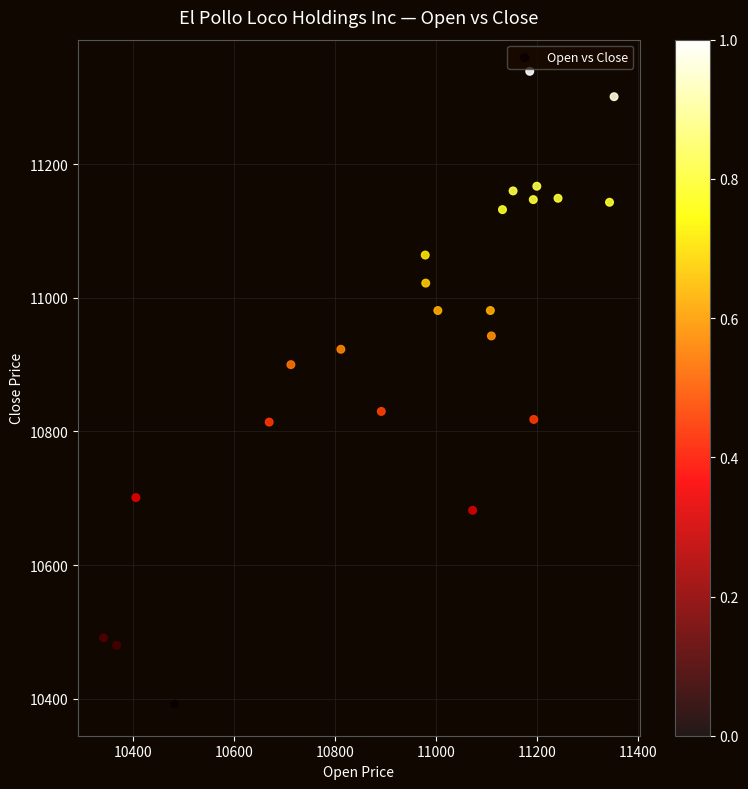

What is the range of X values (max minus min)?

1011